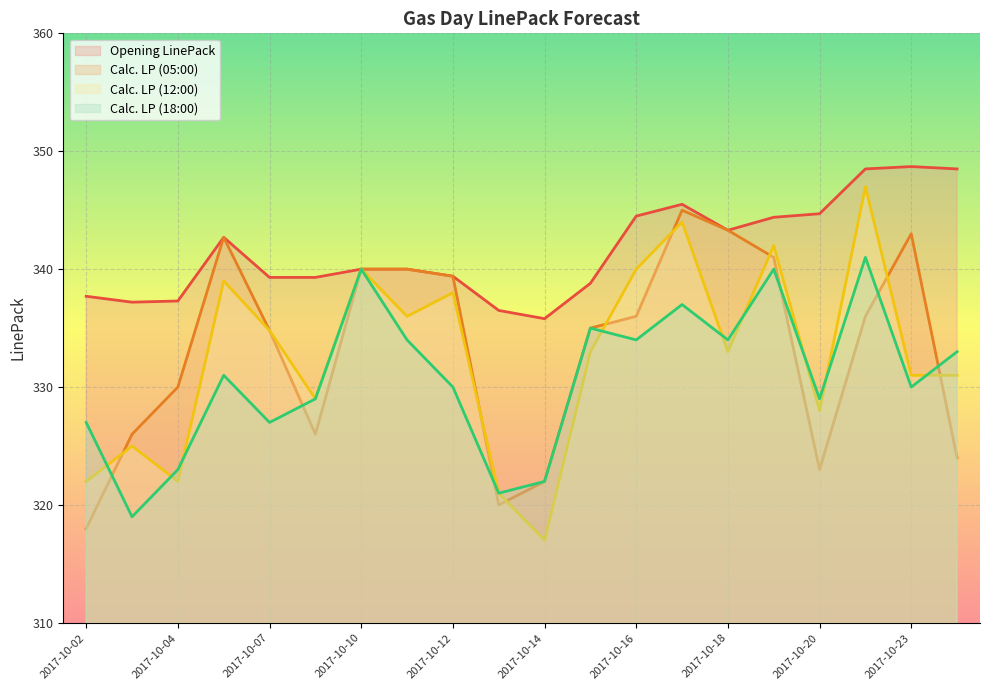

At which label is Calc. LP (12:00) closest to 332?

2017-10-15